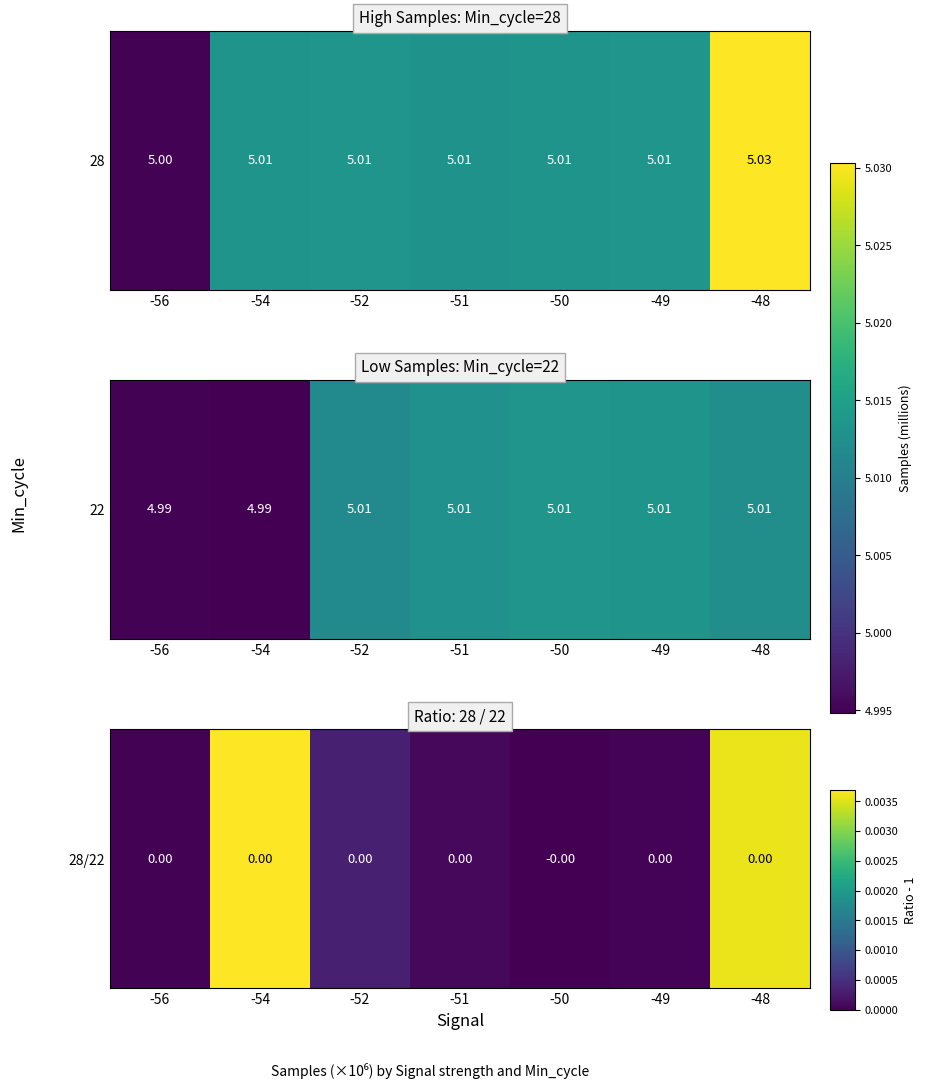

Rank the categories by value from lowest to highest.

-50, -56, -49, -51, -52, -48, -54